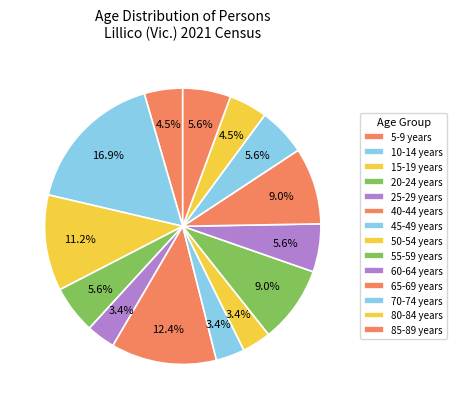

How many slices are in this pie chart?

14